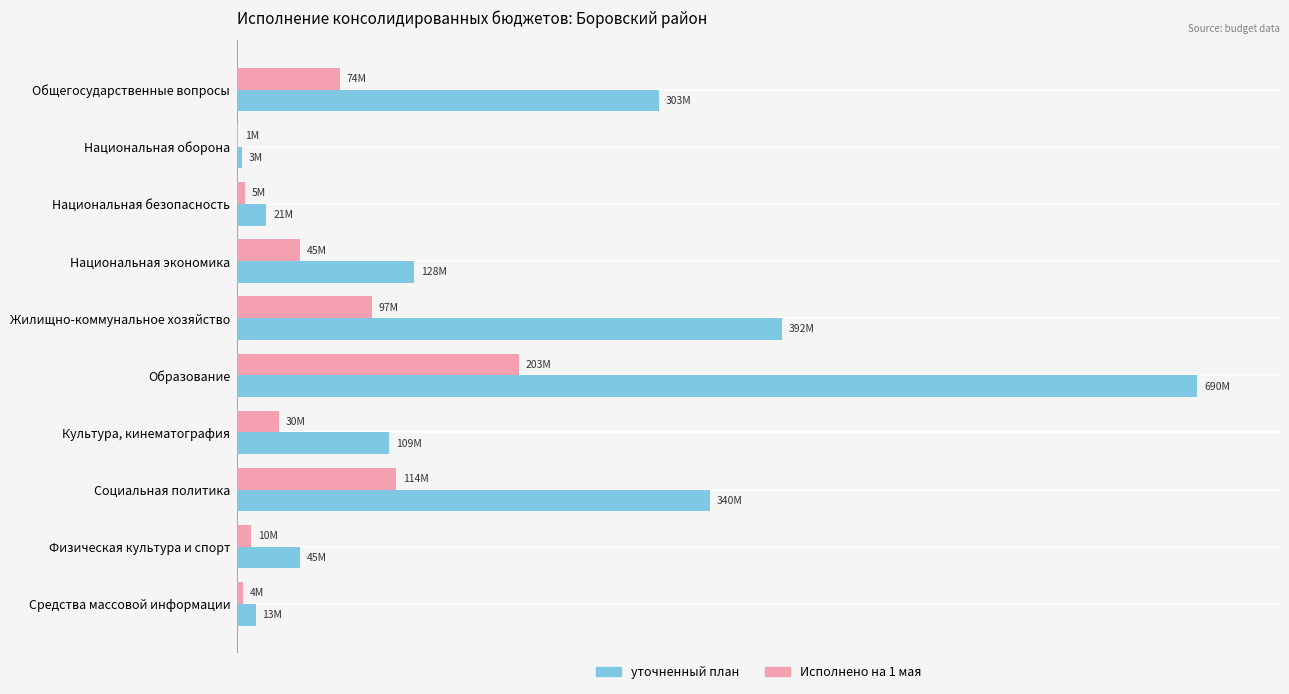

List the series in order of their overall mean, highest first.

уточненный план, Исполнено на 1 мая